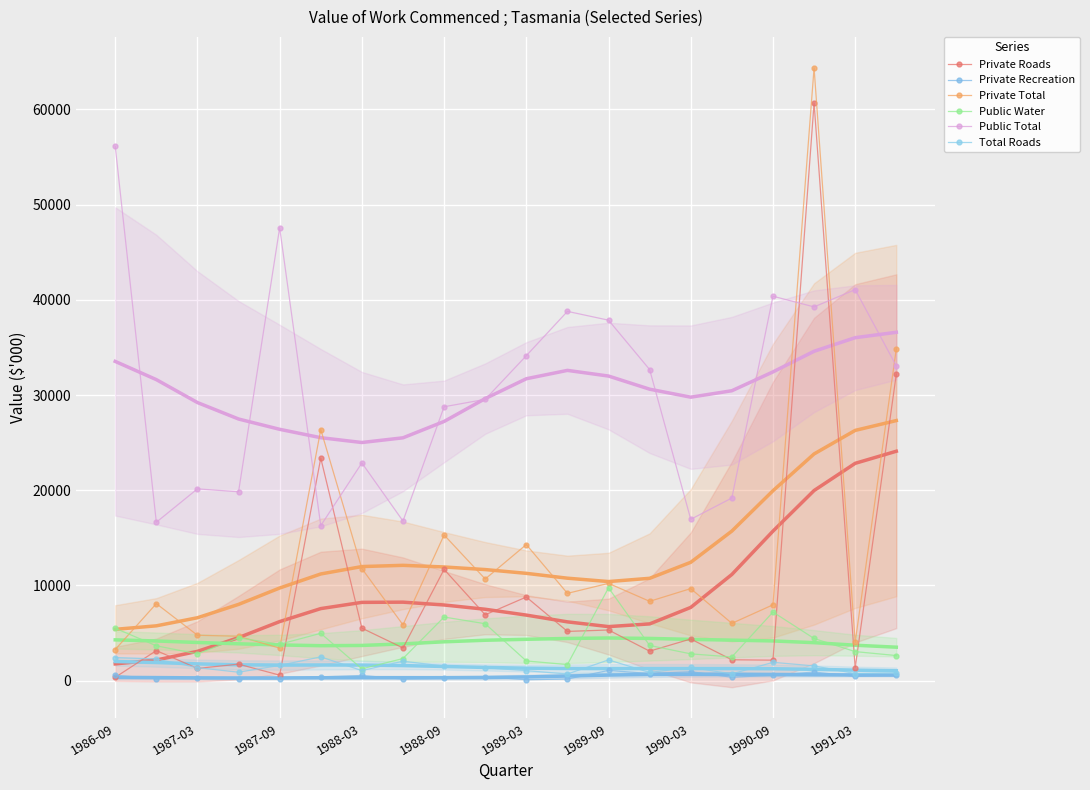

True or false: Public Total has more than 1 interior local peaks.

True